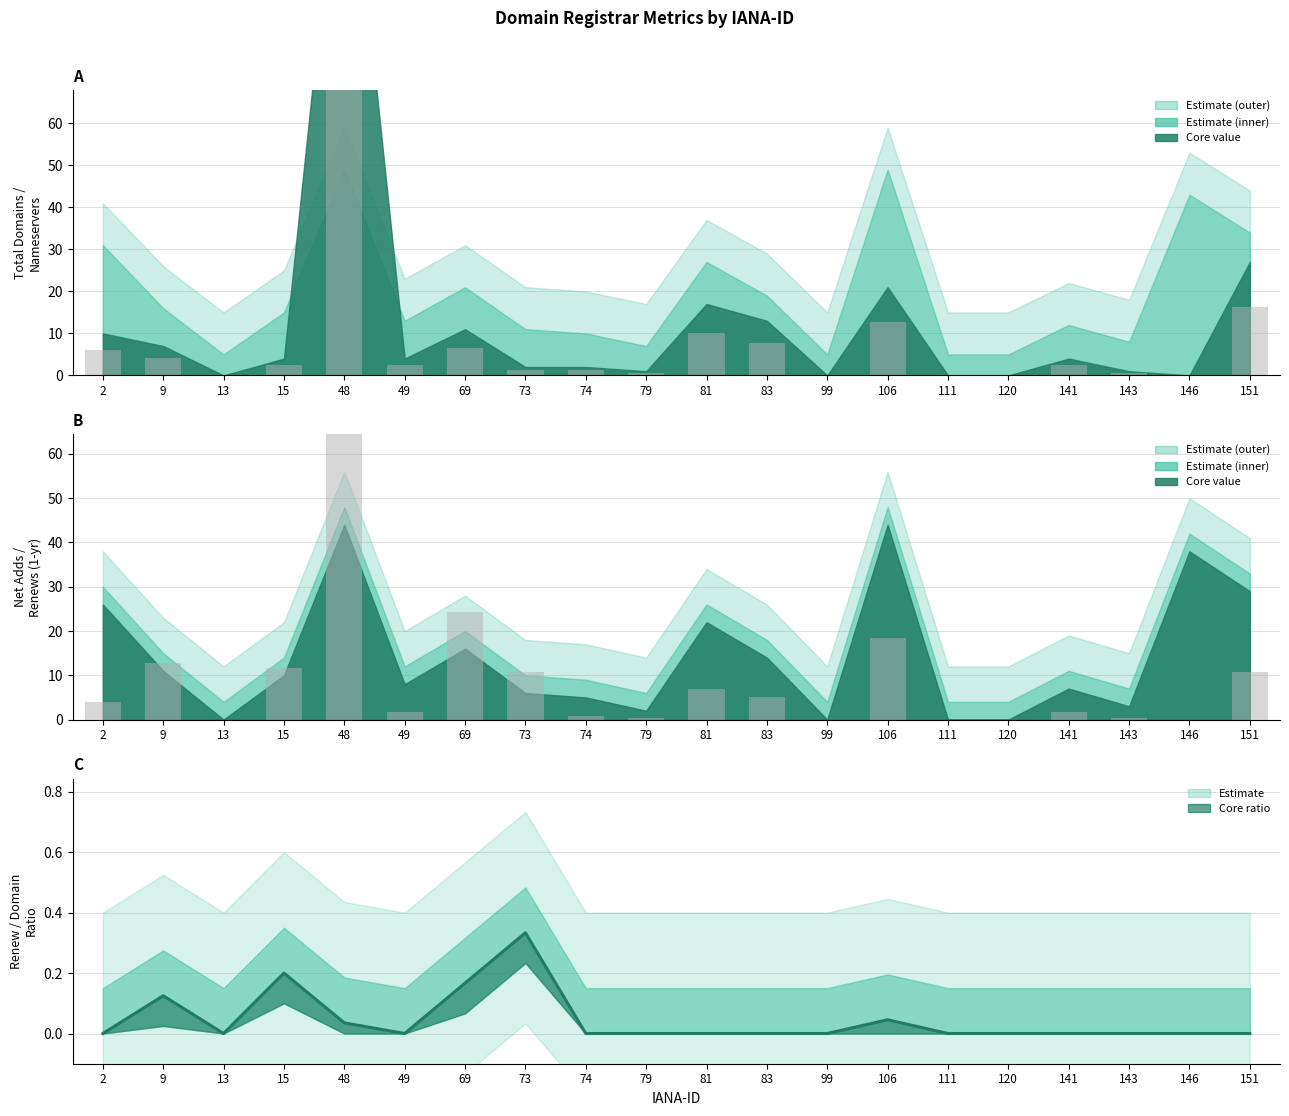

What is the sum of the values at 2 and 9?

0.1